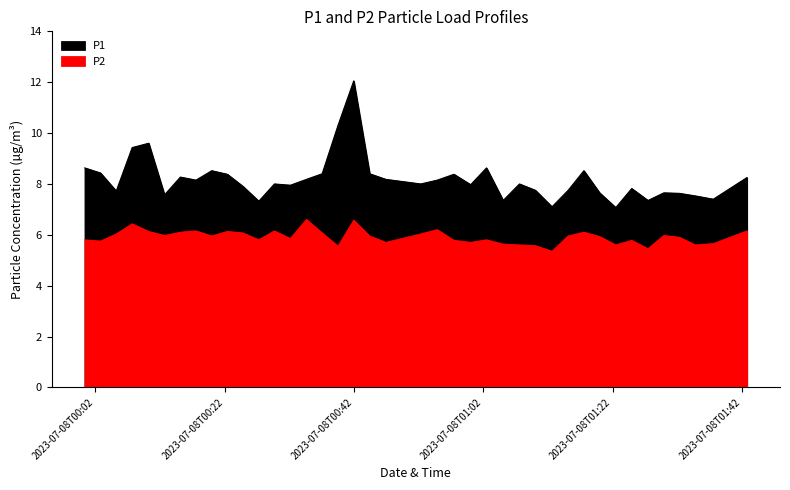

How many interior local peaks does the P1 series have?

11